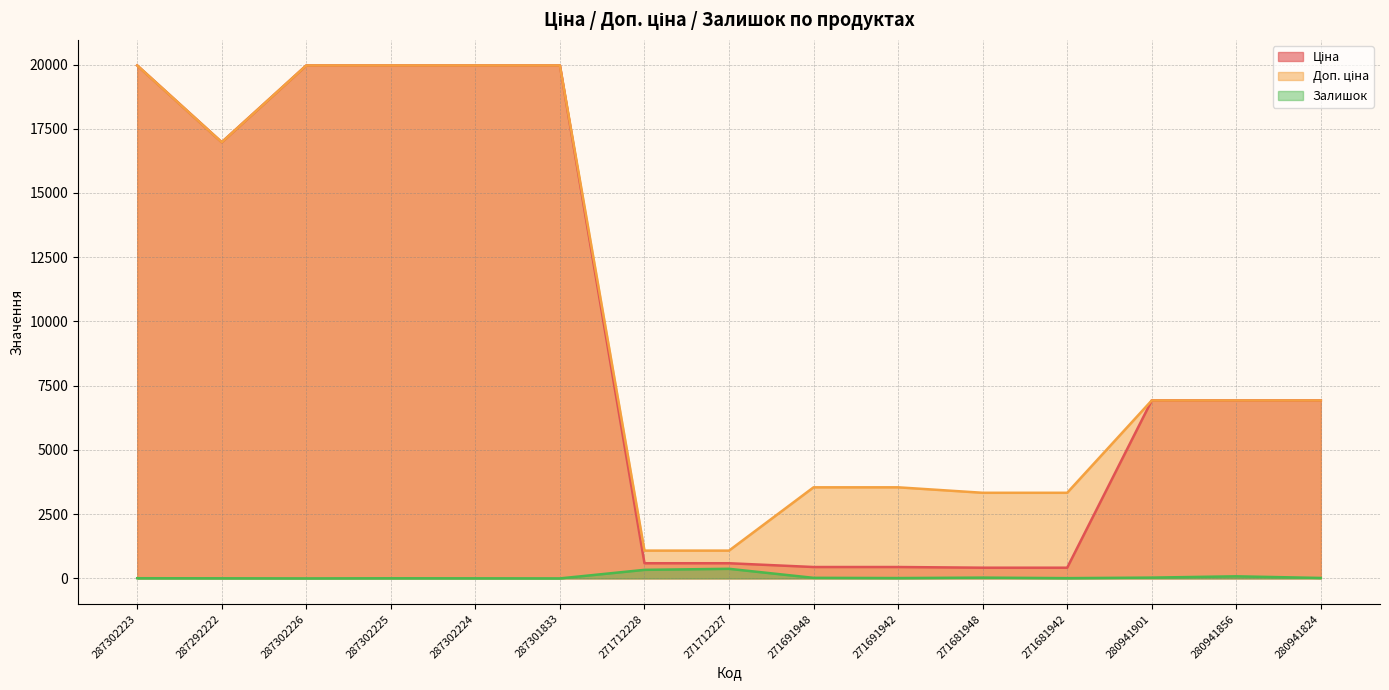

How many positive values does the Залишок series have?

13